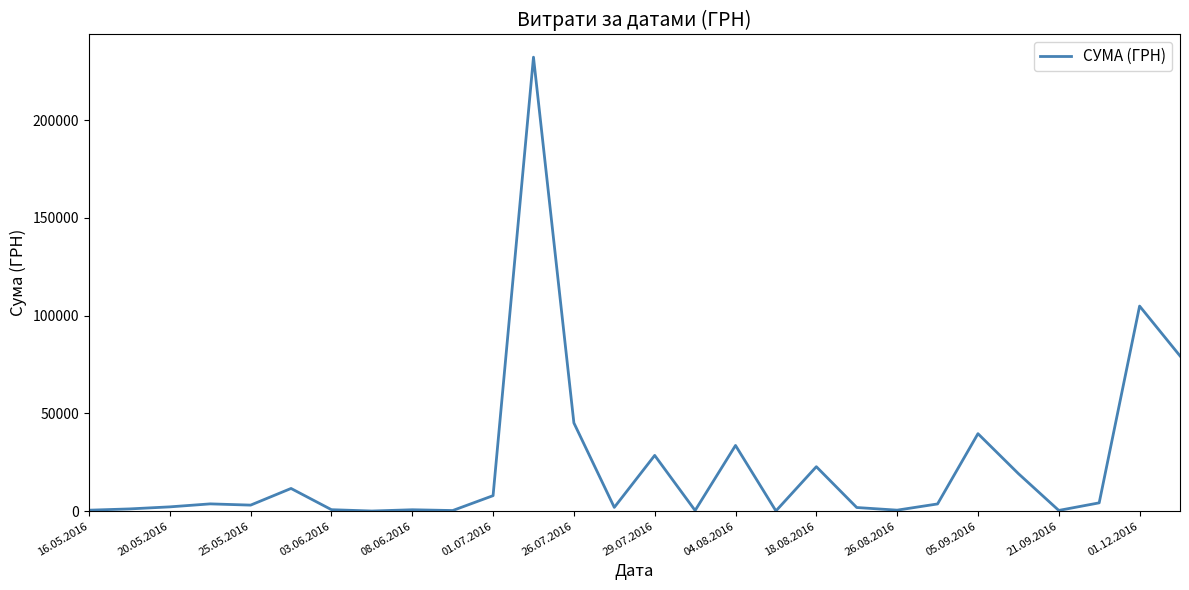

What is the greatest value displayed?

232178.0